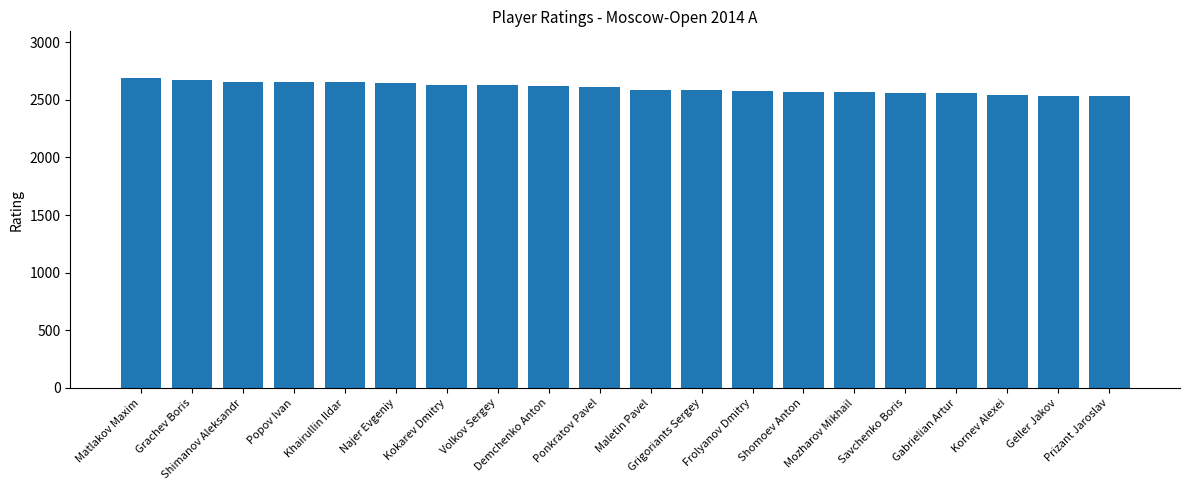

What is the sum of all values?

52046